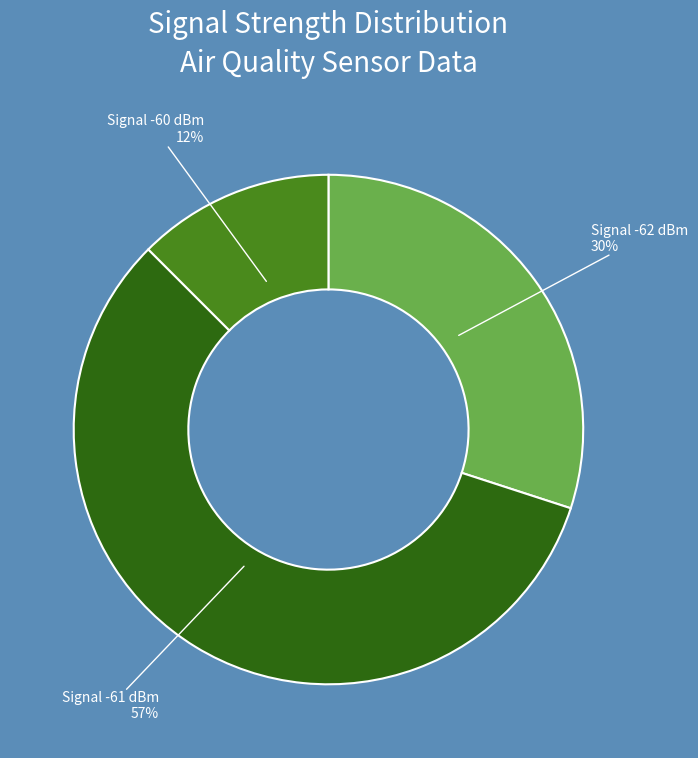

Is there any slice that represents more than half of the pie?

Yes